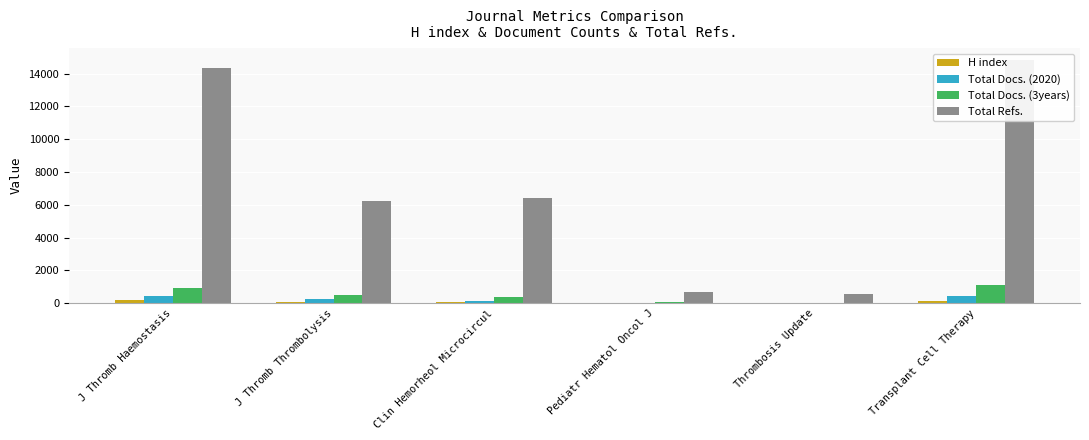

What position from the right is Pediatr Hematol Oncol J?

3